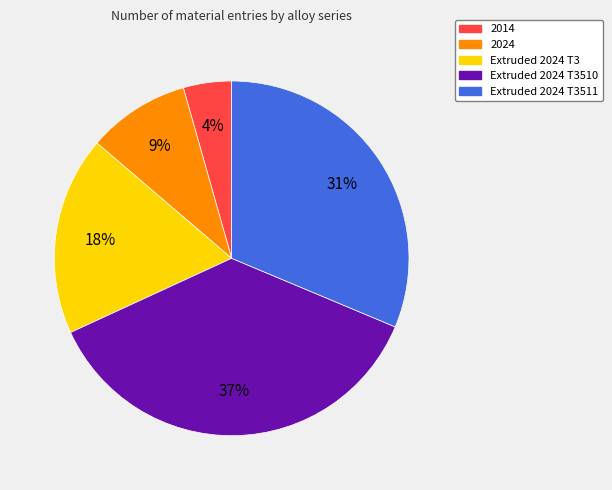

Is there any slice that represents more than half of the pie?

No